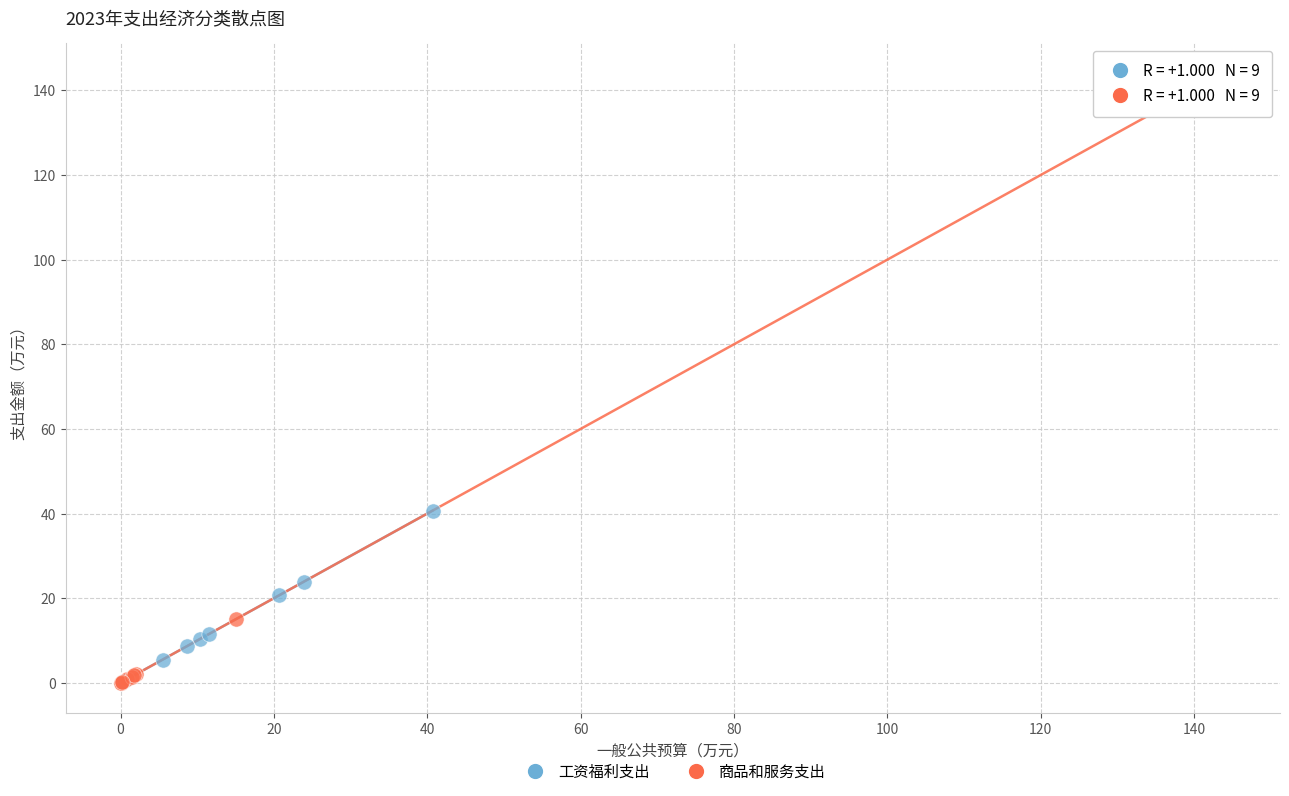

Which series reaches the maximum Y coordinate?

商品和服务支出